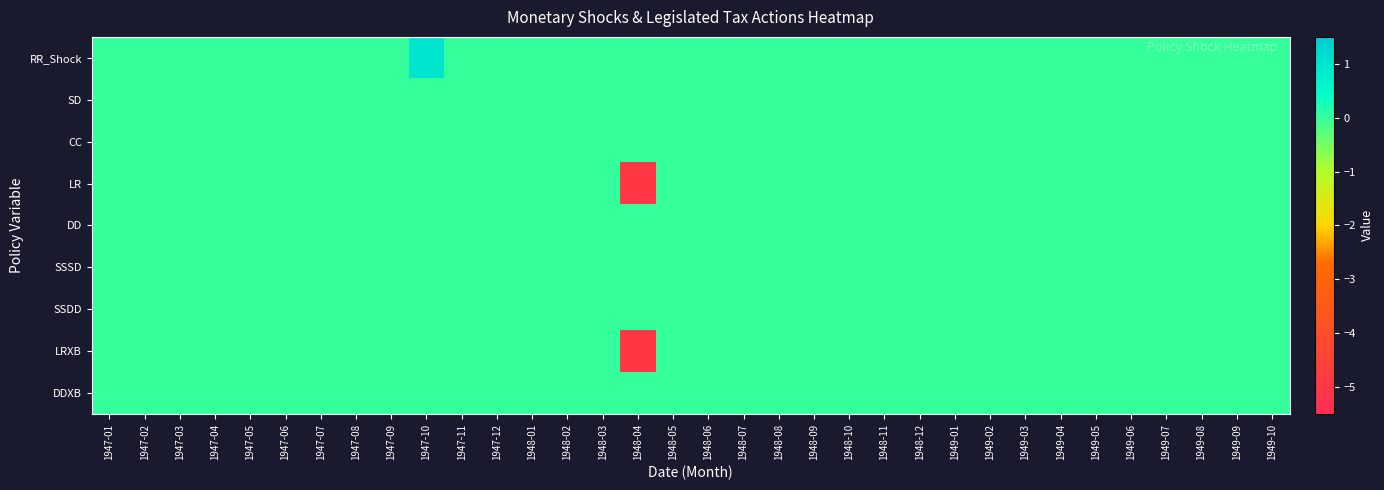

At which category is the sum across all series the highest?

1947-10